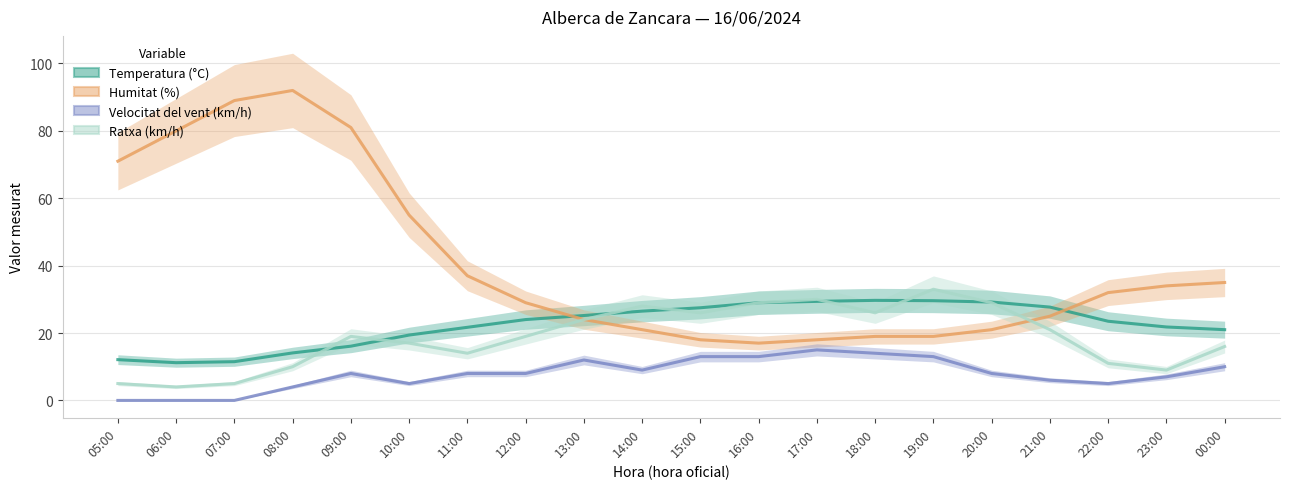

What is the difference between the Humitat (%) values at 23:00 and 14:00?

13.0